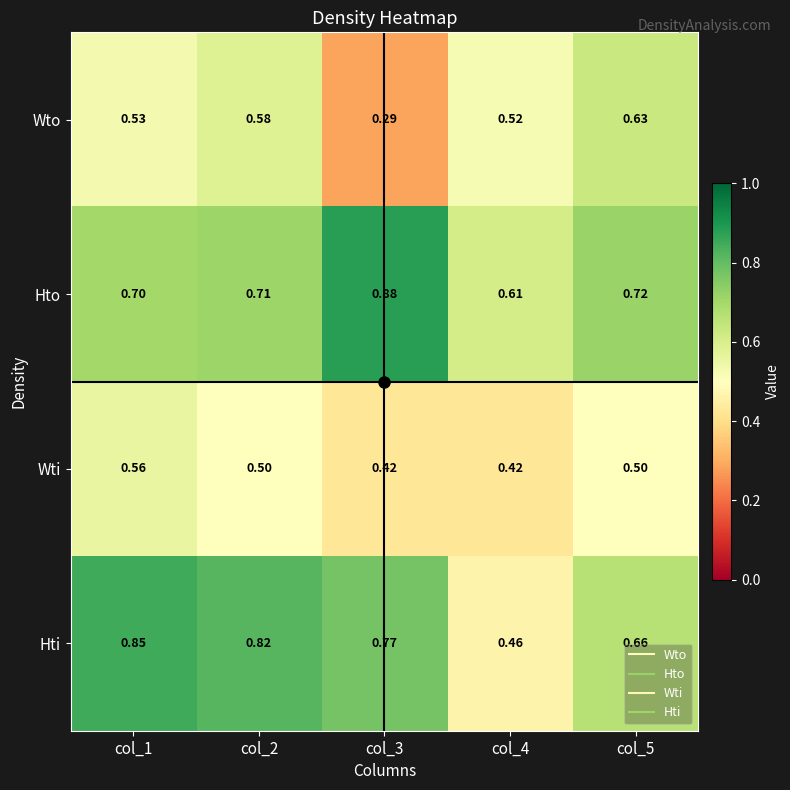

Between col_3 and col_5, which series saw the biggest shift?

Wto